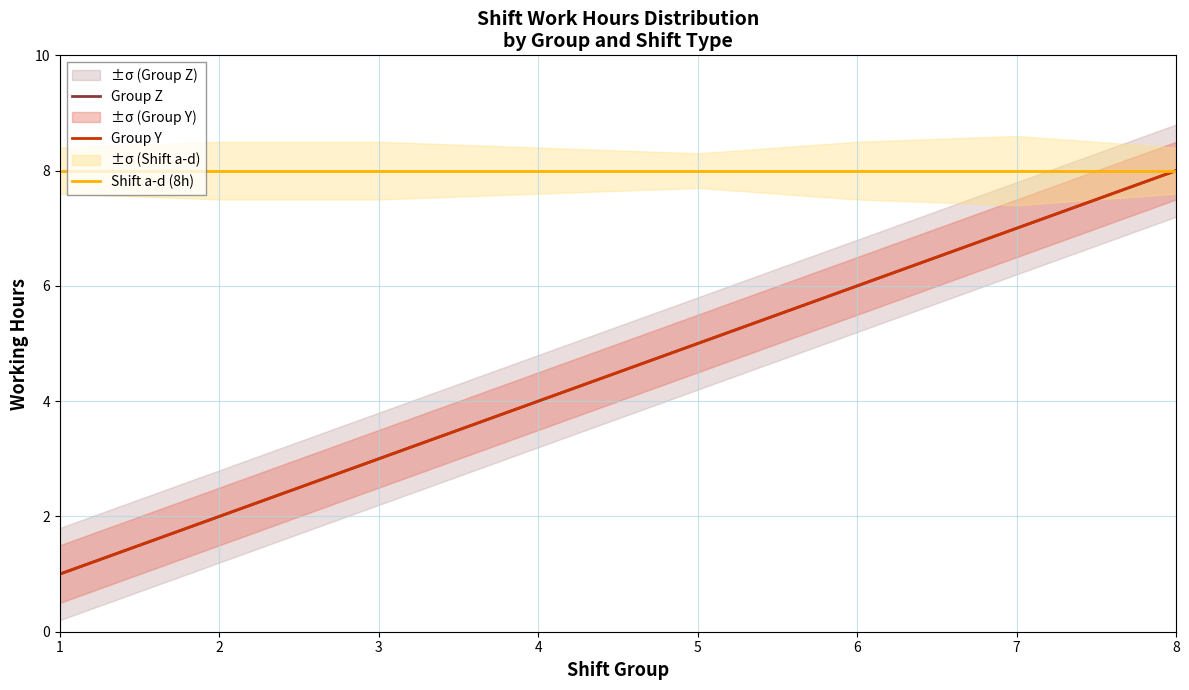

Is the value of Group Y at 8 greater than the value of Shift a-d (8h) at 6?

No